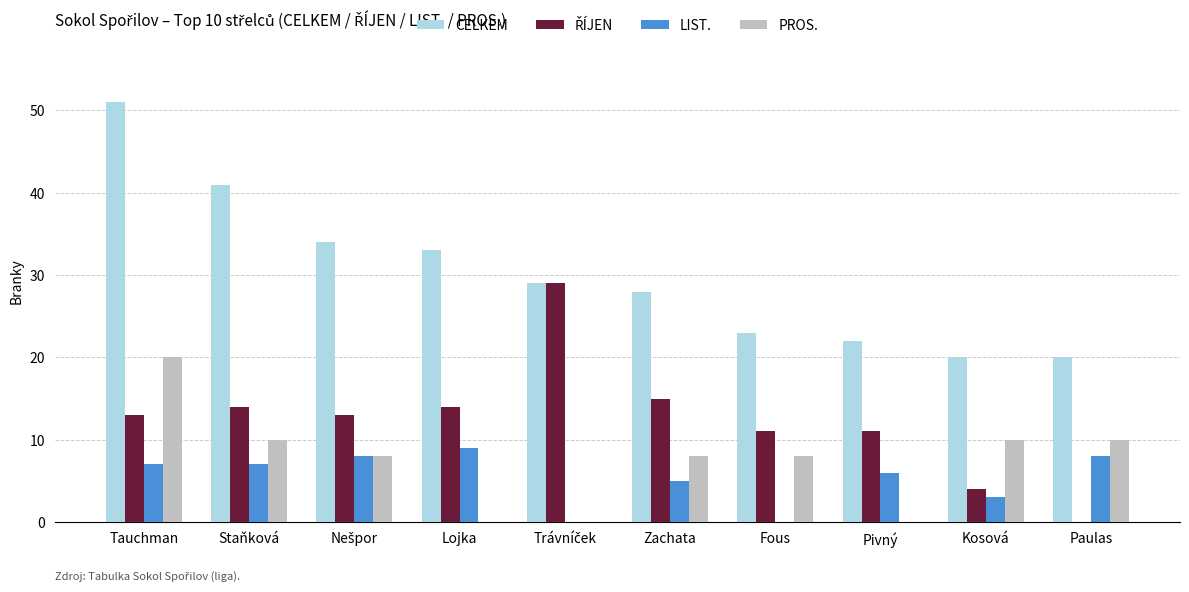

The value of LIST. at Pivný is 6. True or false?

True